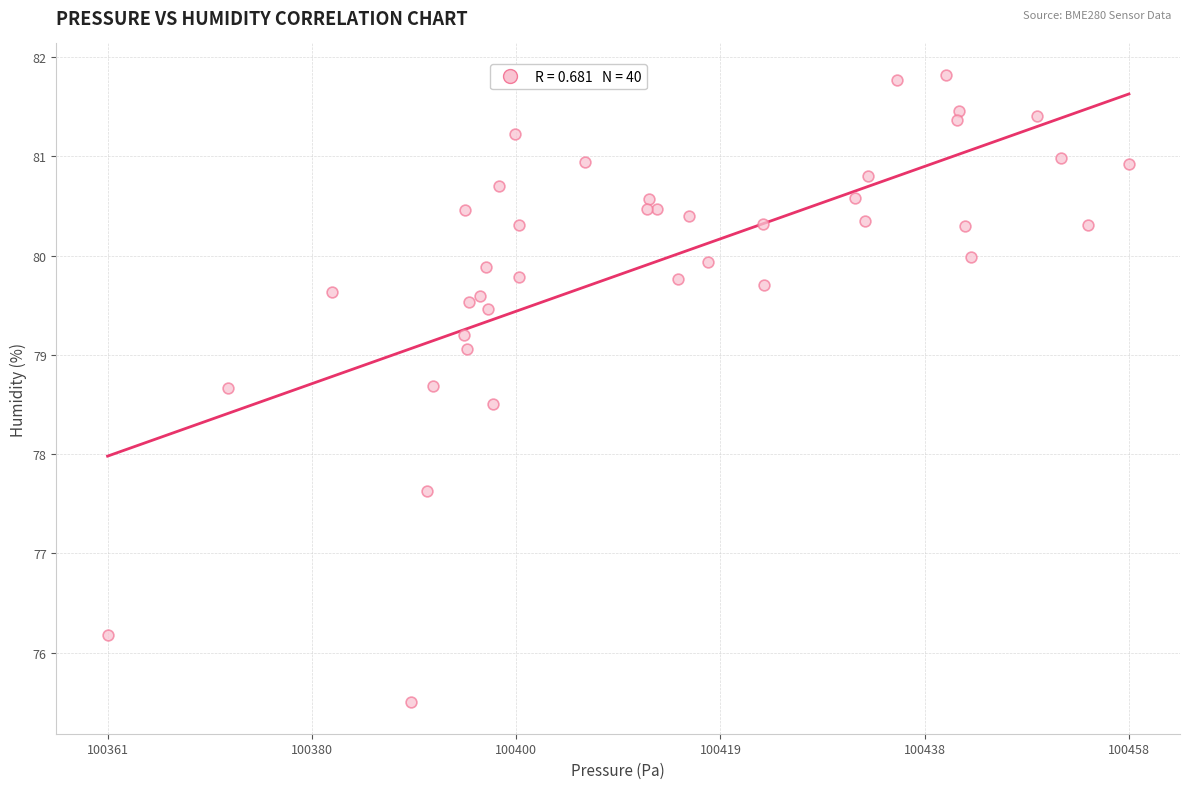

What Y value in the scatter plot is closest to 78?

77.6